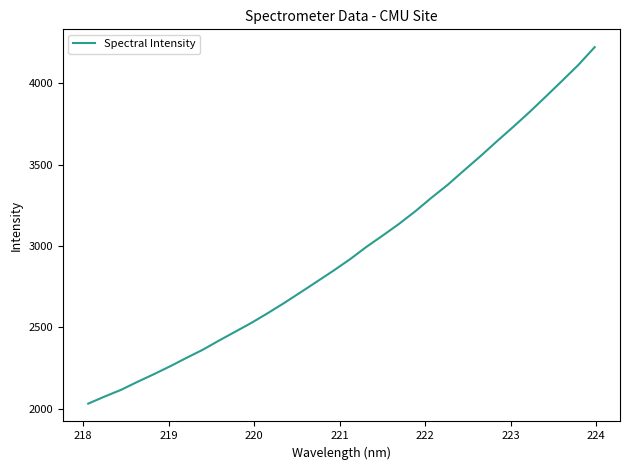

What is the smallest value displayed?

2031.1